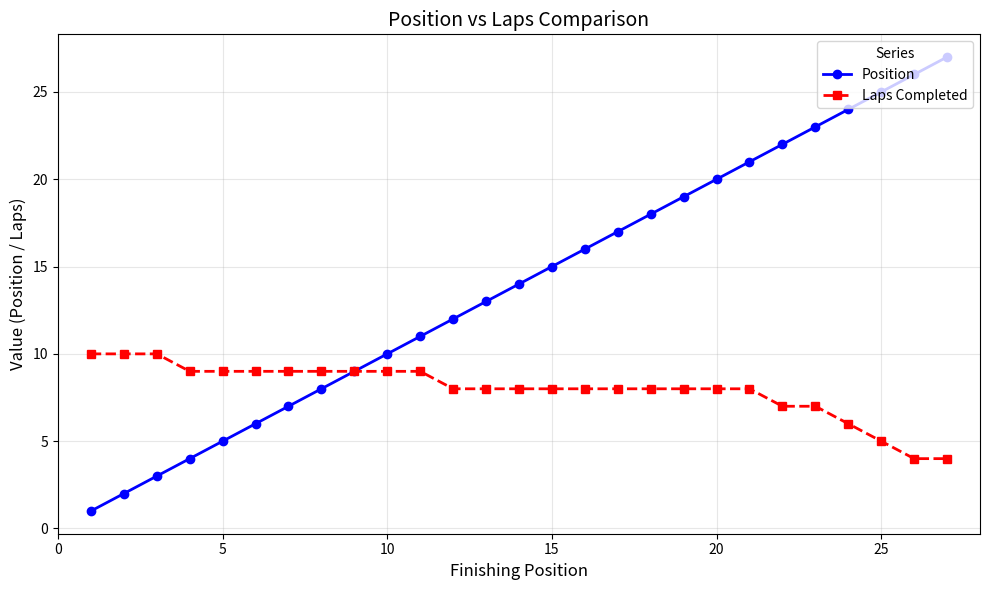

Which series has the largest total across all categories?

Position